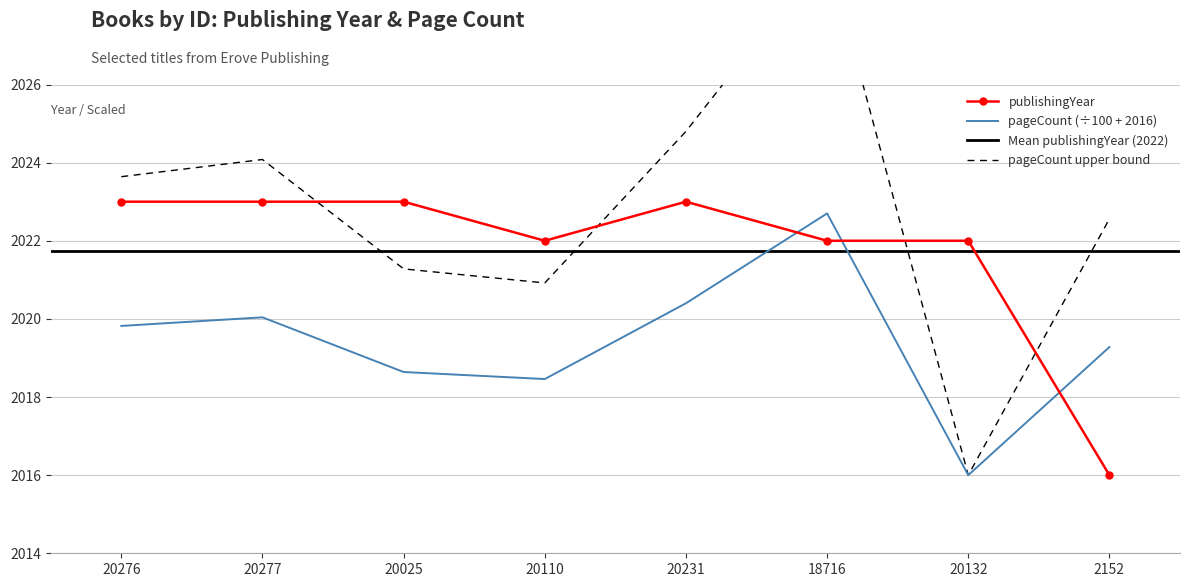

How many data points does each series have?

8